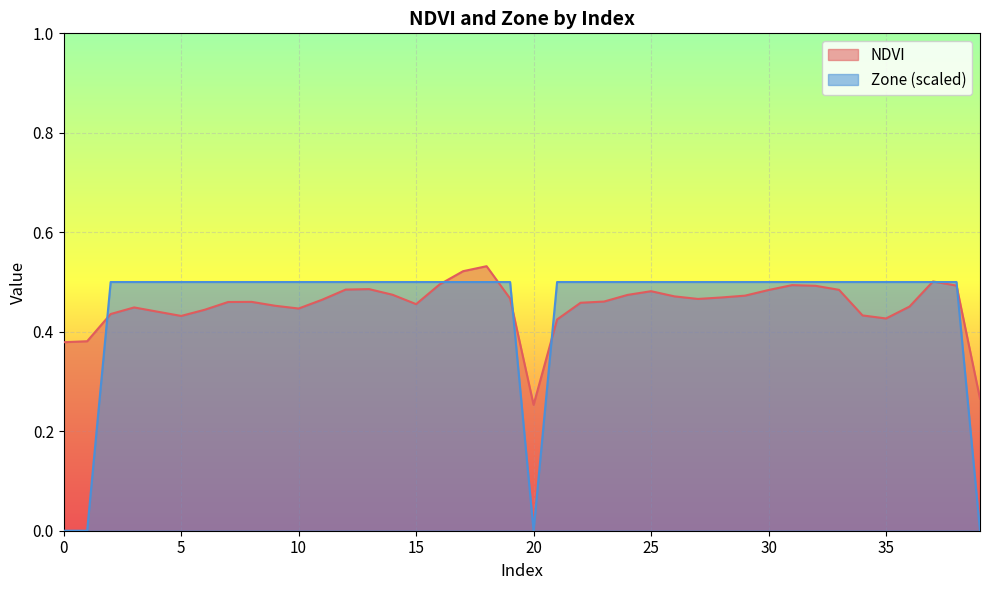

Reading left to right, list all the values displayed in this chart.

NDVI: 0=0.4	1=0.4	2=0.4	3=0.4	4=0.4	5=0.4	6=0.4	7=0.5	8=0.5	9=0.5	10=0.4	11=0.5	12=0.5	13=0.5	14=0.5	15=0.5	16=0.5	17=0.5	18=0.5	19=0.5	20=0.3	21=0.4	22=0.5	23=0.5	24=0.5	25=0.5	26=0.5	27=0.5	28=0.5	29=0.5	30=0.5	31=0.5	32=0.5	33=0.5	34=0.4	35=0.4	36=0.5	37=0.5	38=0.5	39=0.3
Zone: 0=0.0	1=0.0	2=0.5	3=0.5	4=0.5	5=0.5	6=0.5	7=0.5	8=0.5	9=0.5	10=0.5	11=0.5	12=0.5	13=0.5	14=0.5	15=0.5	16=0.5	17=0.5	18=0.5	19=0.5	20=0.0	21=0.5	22=0.5	23=0.5	24=0.5	25=0.5	26=0.5	27=0.5	28=0.5	29=0.5	30=0.5	31=0.5	32=0.5	33=0.5	34=0.5	35=0.5	36=0.5	37=0.5	38=0.5	39=0.0